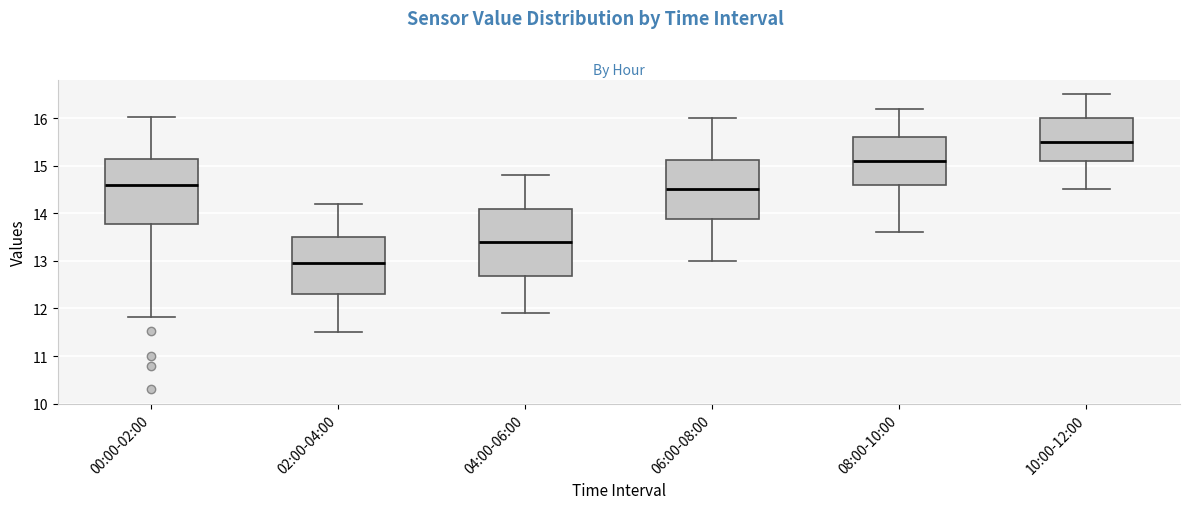

Reading left to right, transcribe this box plot: for each box, give where its median line is, the range the box spans, and where its two whiskers end, as read against the y-axis. The values are not printed on the chart, so give them approximately, as read against the axis.

00:00-02:00: median 14.6, box 13.8 to 15.1, whiskers 11.8 to 16.0
02:00-04:00: median 13.0, box 12.3 to 13.5, whiskers 11.5 to 14.2
04:00-06:00: median 13.4, box 12.7 to 14.1, whiskers 11.9 to 14.8
06:00-08:00: median 14.5, box 13.9 to 15.1, whiskers 13.0 to 16.0
08:00-10:00: median 15.1, box 14.6 to 15.6, whiskers 13.6 to 16.2
10:00-12:00: median 15.5, box 15.1 to 16.0, whiskers 14.5 to 16.5